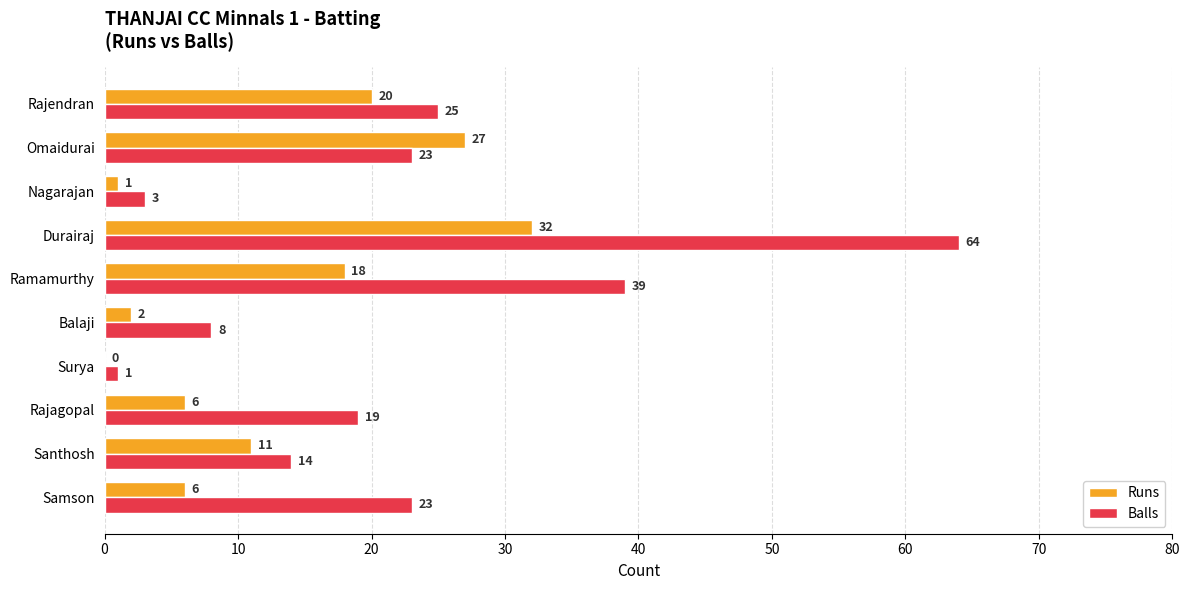

What value does the Runs series have at Durairaj?

32